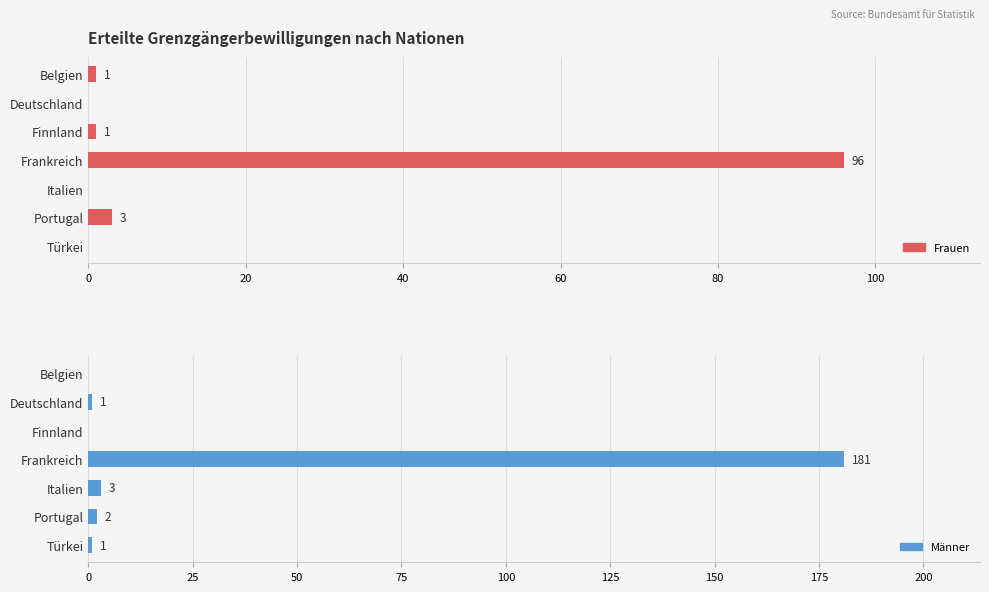

Which series has the largest range (max minus min)?

Männer